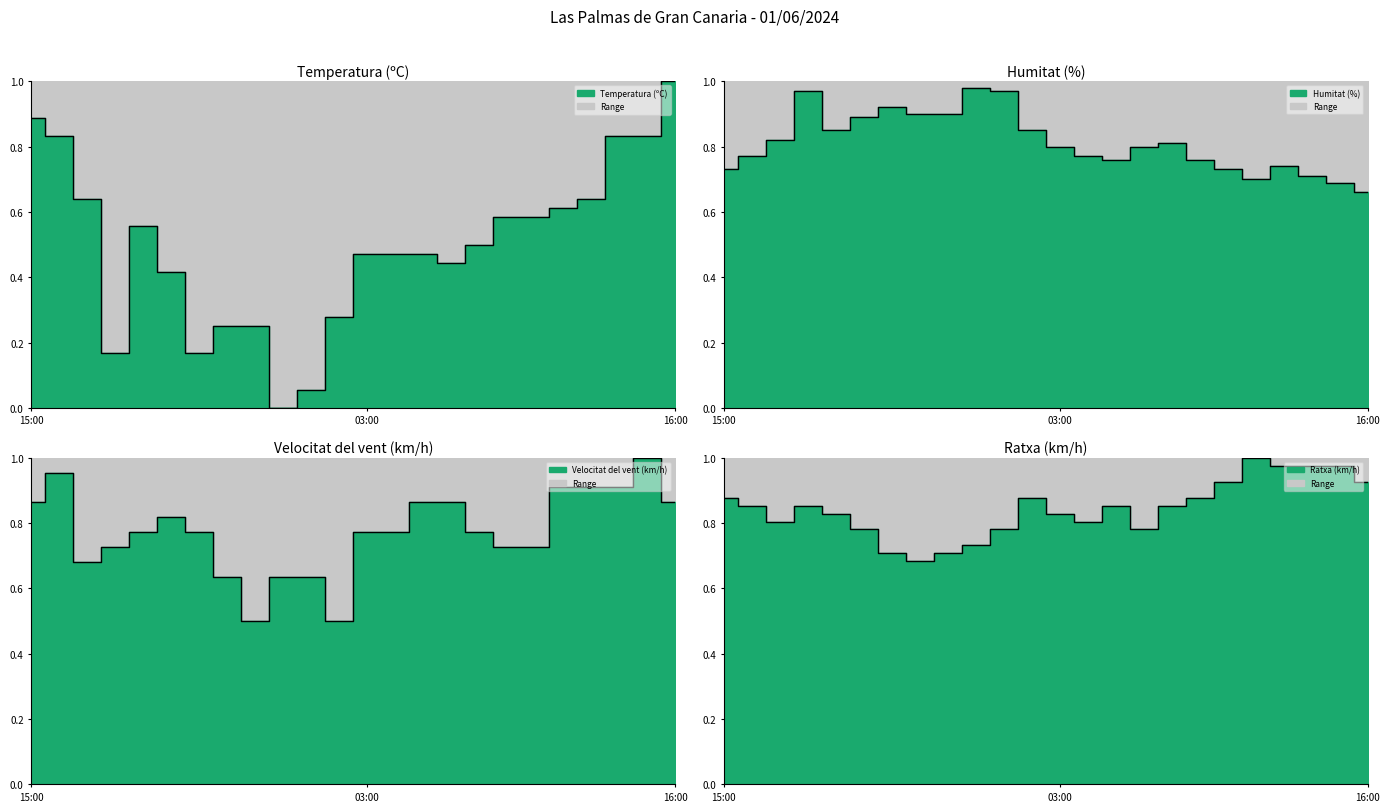

At which category is the sum across all series the highest?

22